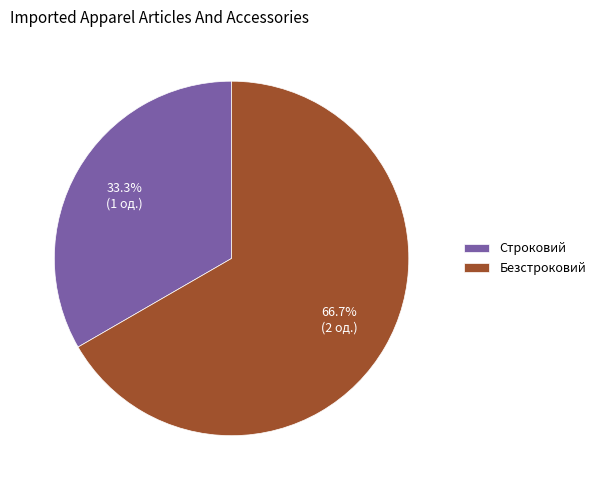

Do Безстроковий and Строковий together represent more than half of the pie?

Yes